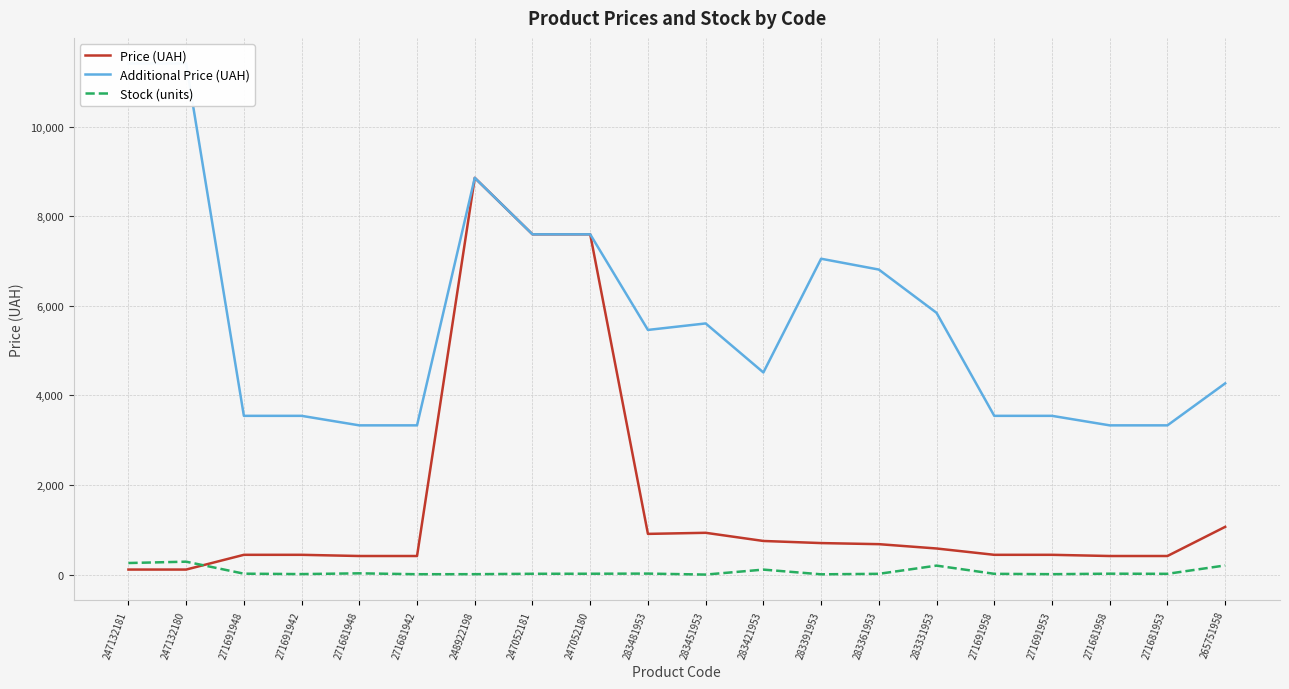

Where does the Stock (units) series first go above 21?

247132181